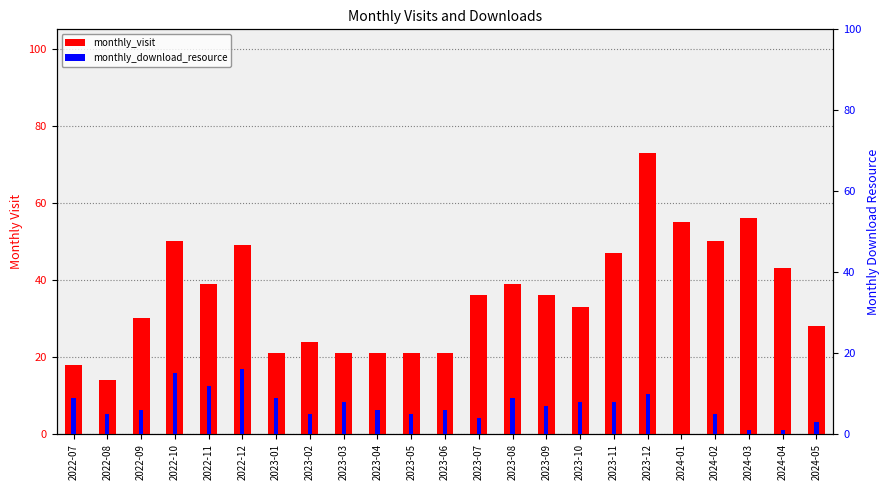

True or false: monthly_visit has a value of 18 at 2022-07.

True